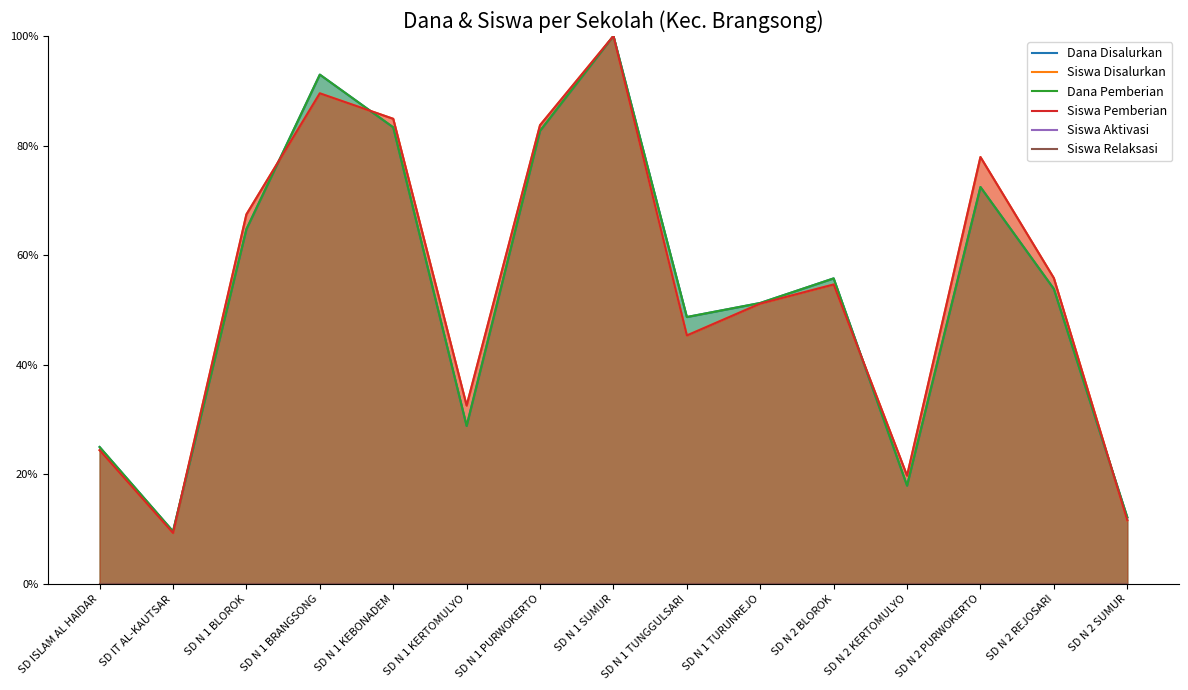

List the series in order of their peak value, highest first.

Dana Disalurkan, Siswa Disalurkan, Dana Pemberian, Siswa Pemberian, Siswa Aktivasi, Siswa Relaksasi